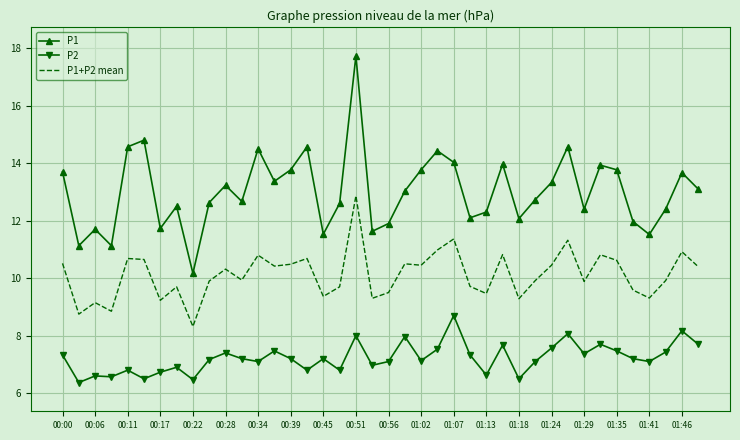

What is the difference between the maximum and minimum values in the P1 series?

7.6